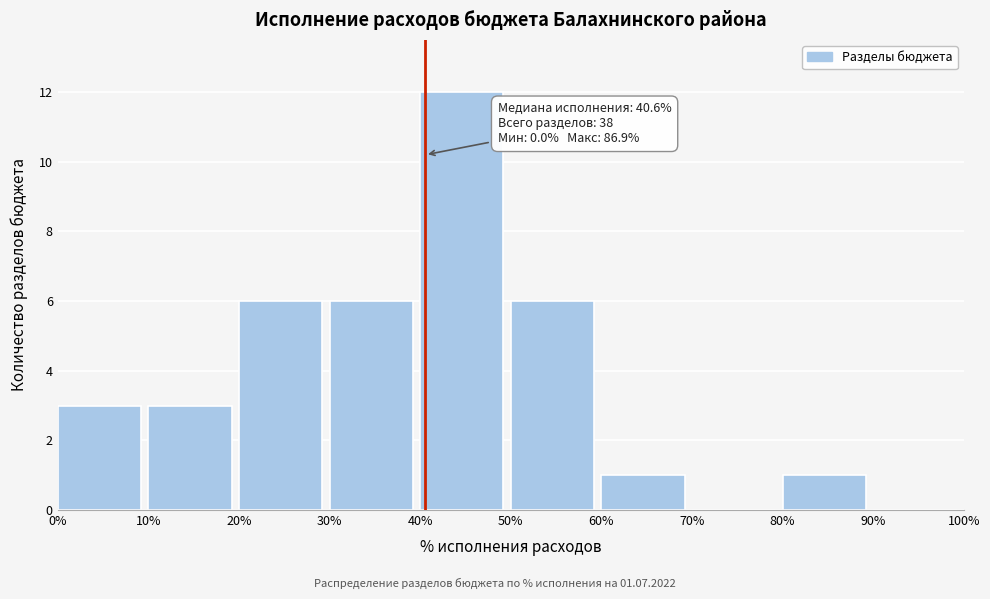

Which range on the x-axis has the tallest bar?

40% to 50%